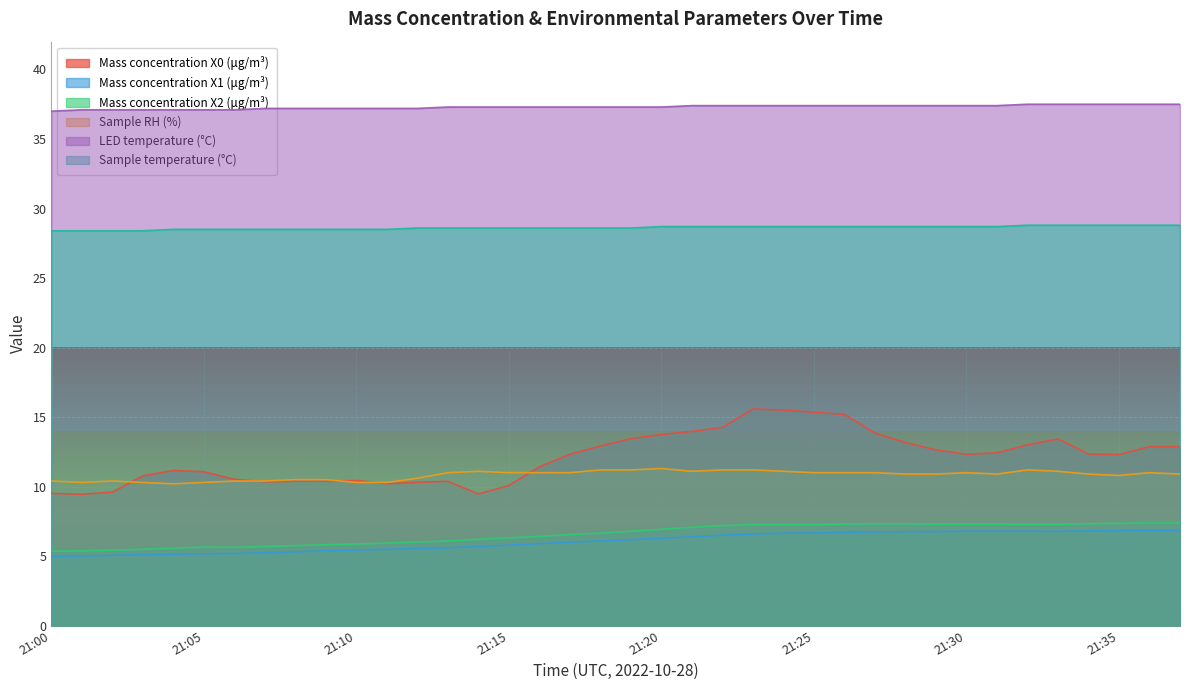

True or false: LED temperature (°C) has a value of 37.2 at 21:11.

True